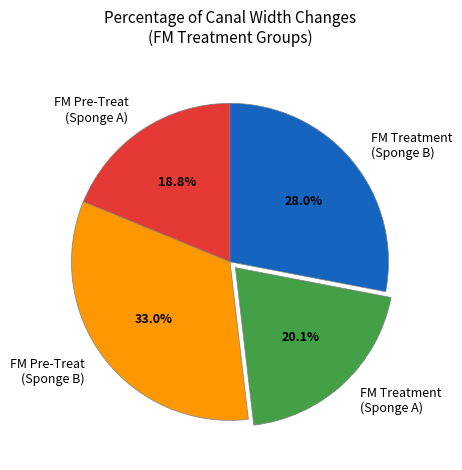

Between FM Treatment (Sponge B) and FM Treatment (Sponge A), which is larger?

FM Treatment (Sponge B)